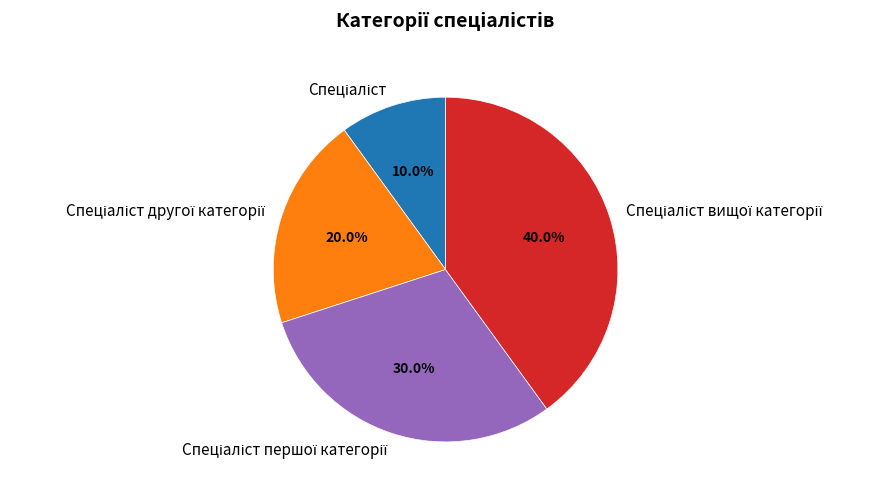

How many slices are in this pie chart?

4